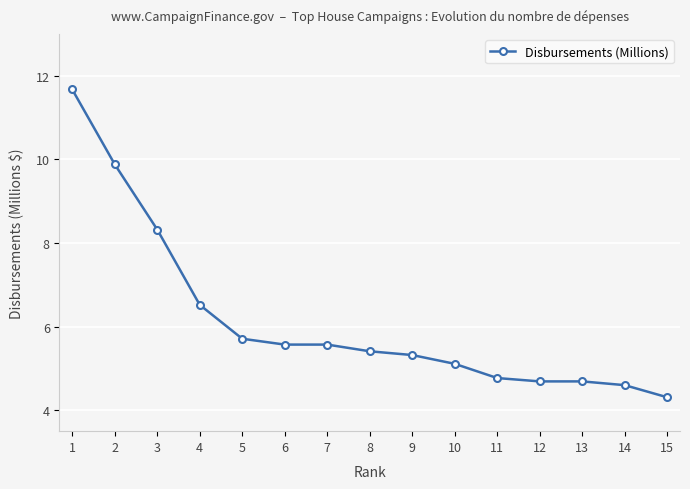

How many lines are shown in the chart?

1